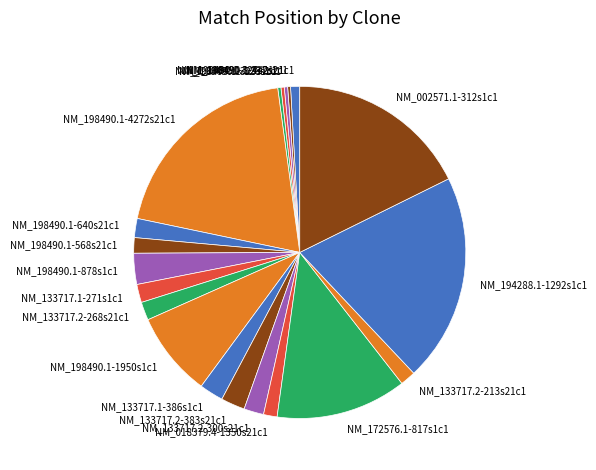

Is it true that NM_133717.2-213s21c1 is 2% of the pie?

True